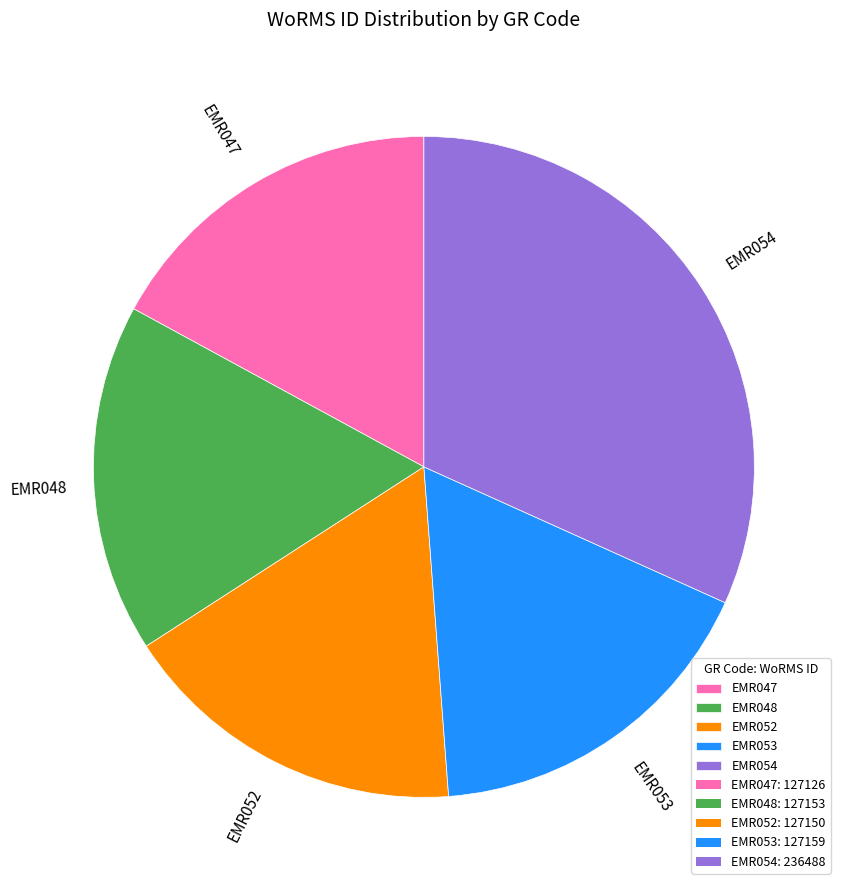

Which category has the biggest portion of the pie?

EMR054